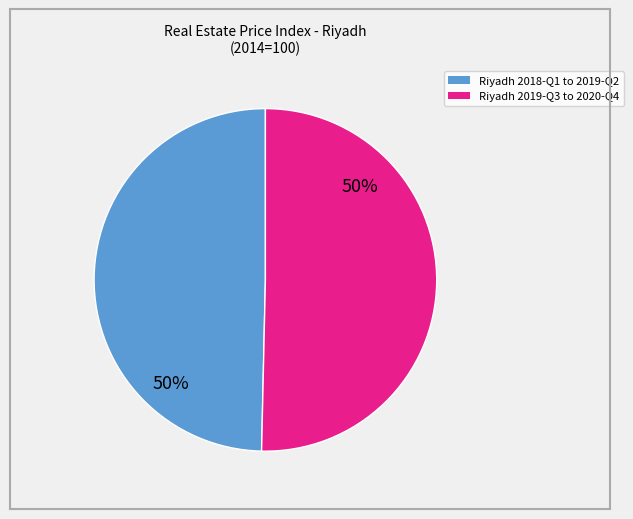

How many segments does this pie chart have?

2